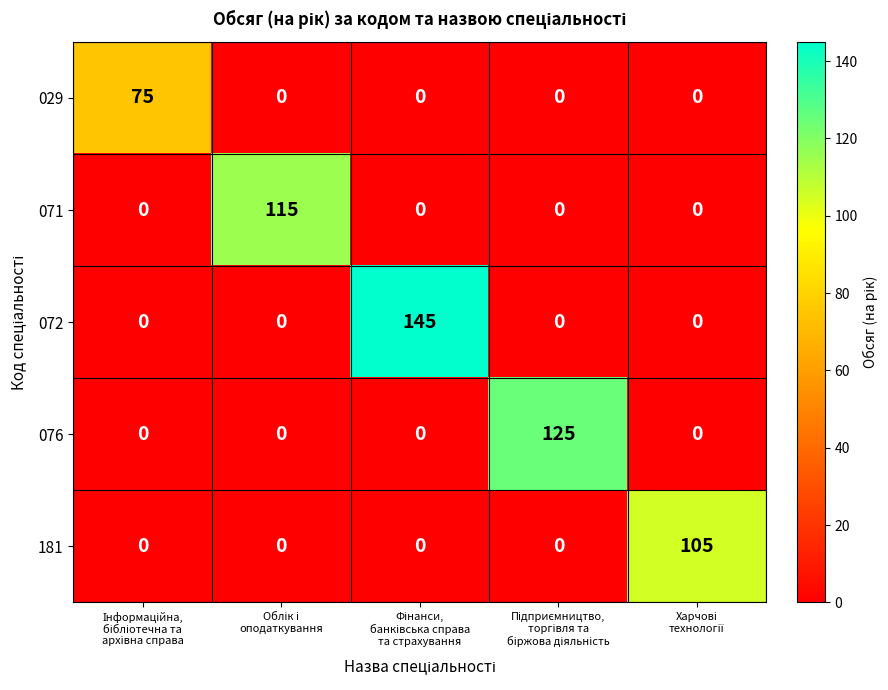

Which series has the largest total across all categories?

072